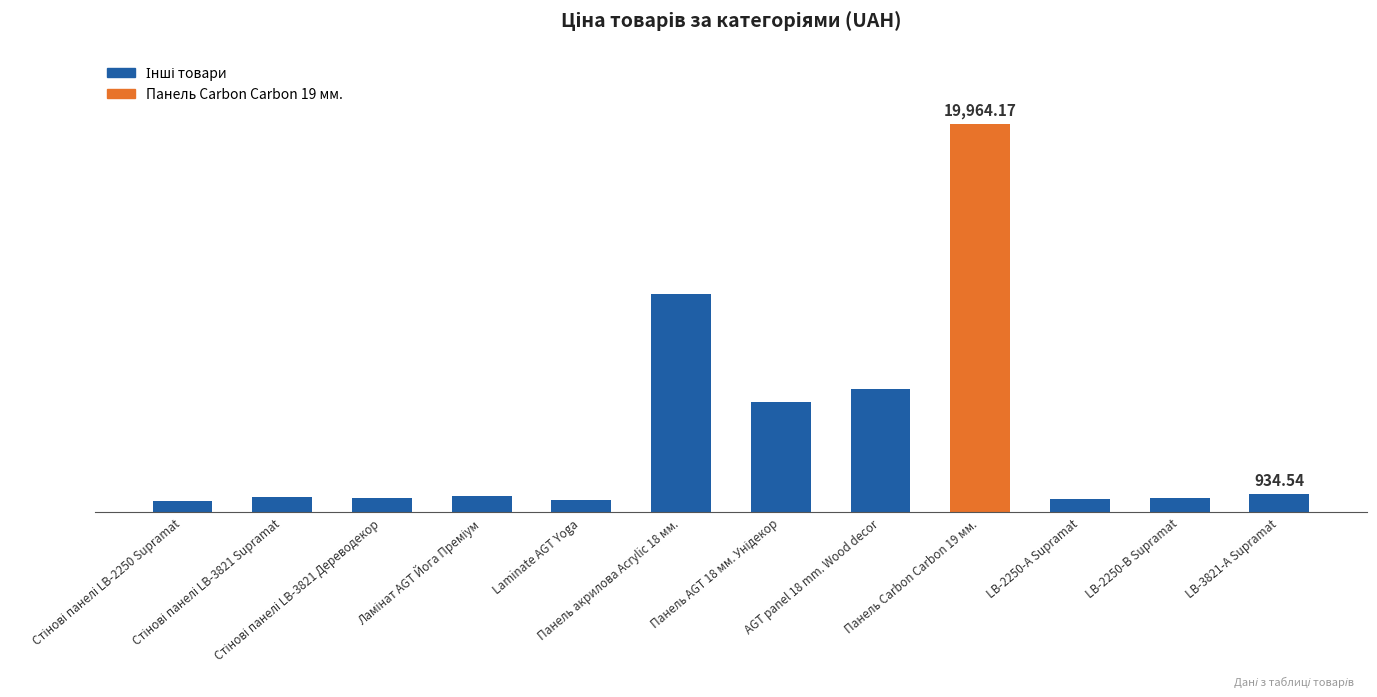

What value does the data have at Панель AGT 18 мм. Унідекор?

5673.8